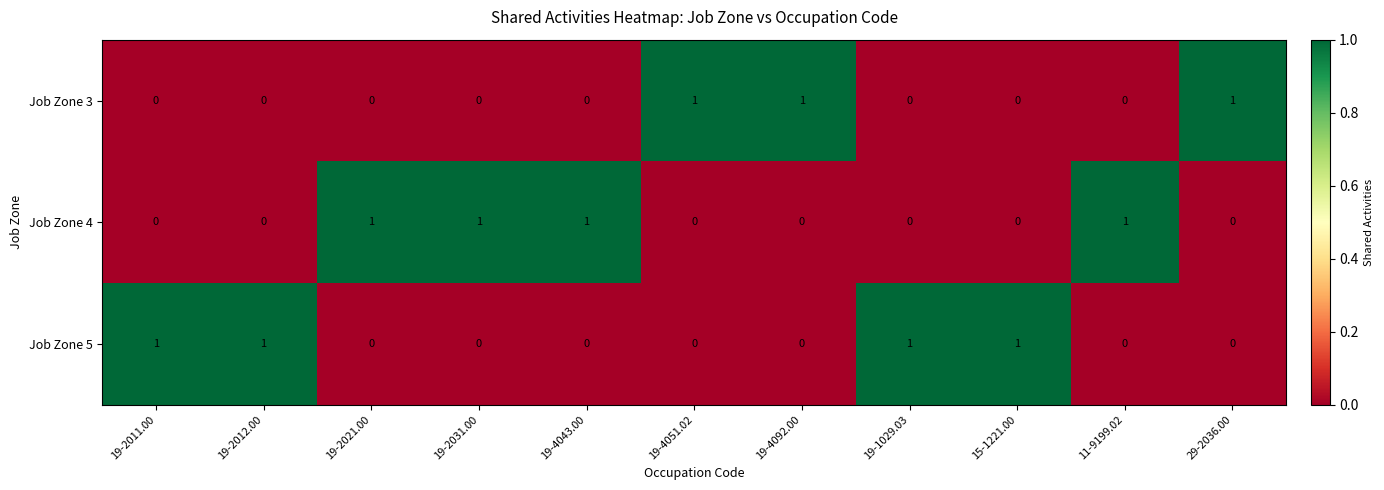

What is the maximum value shown in the chart?

1